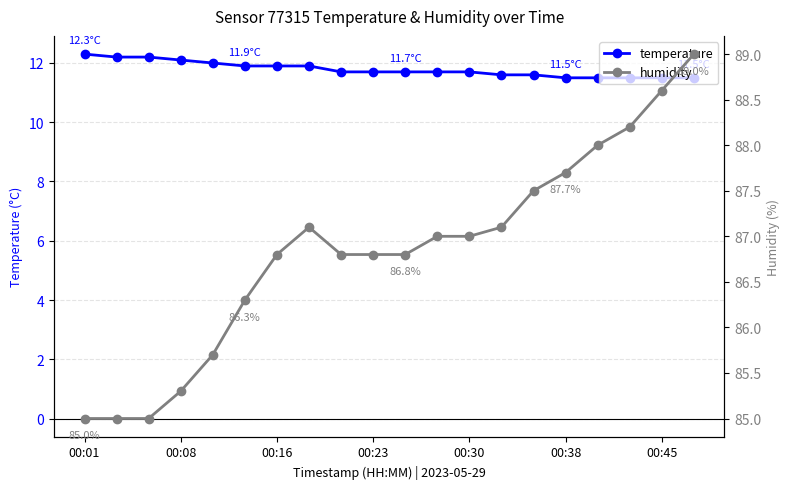

Is this an area chart (filled region under the line)?

No